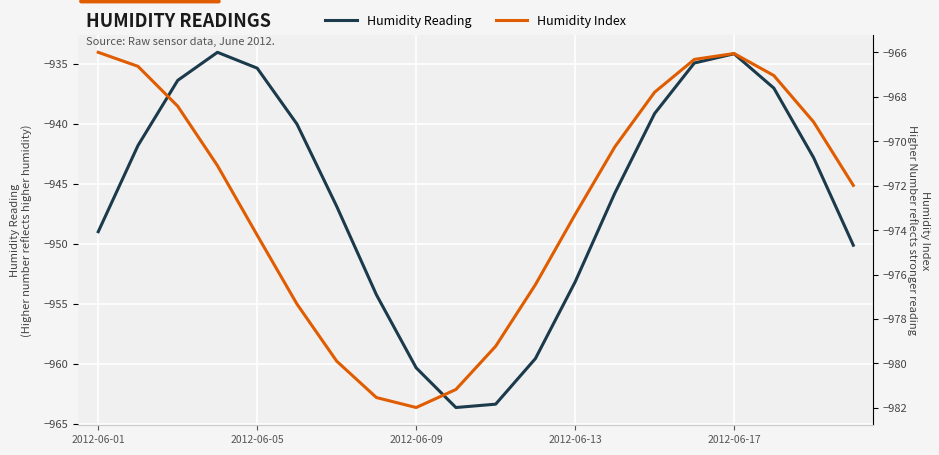

Count the number of data series in this chart.

2